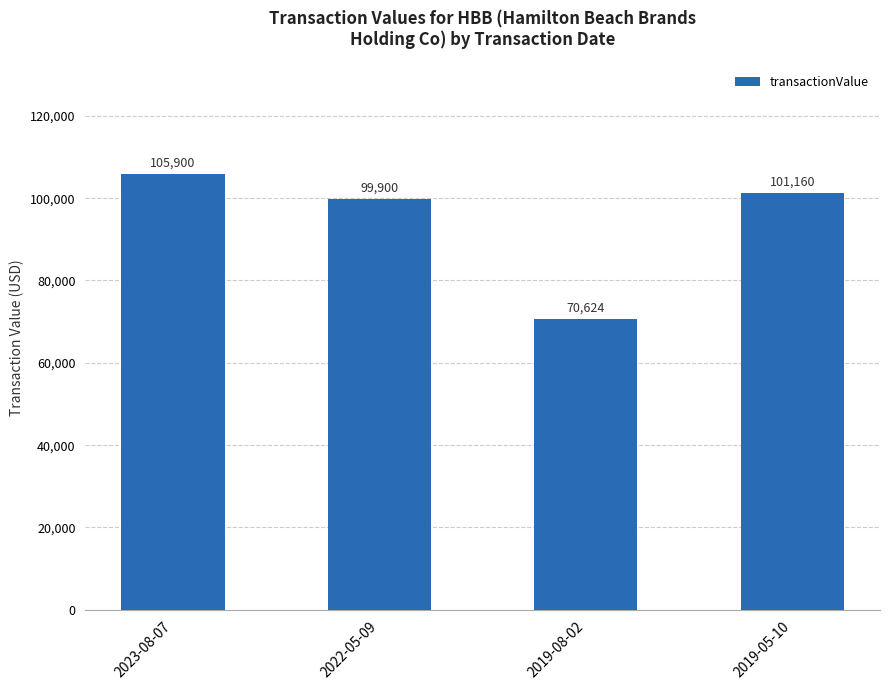

Rank the categories by value from lowest to highest.

2019-08-02, 2022-05-09, 2019-05-10, 2023-08-07